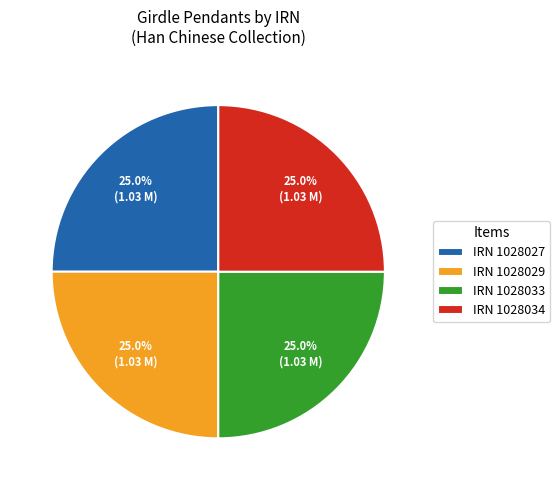

What percentage do IRN 1028027 and IRN 1028033 together represent?

50.0%